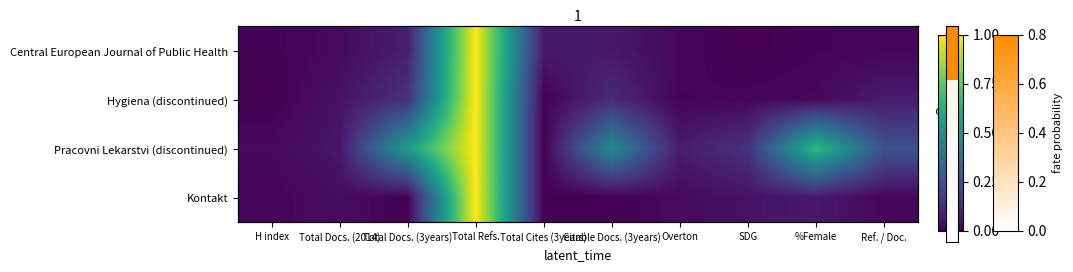

What is the difference between the second highest and minimum values in the Pracovni Lekarstvi (discontinued) series?

0.7